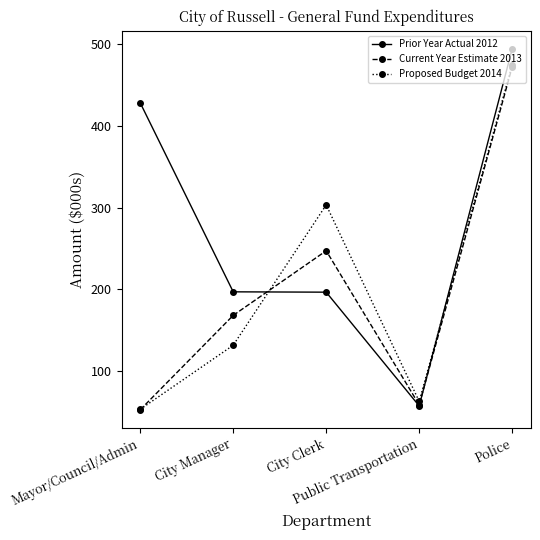

At how many categories does at least one series exceed 90?

4